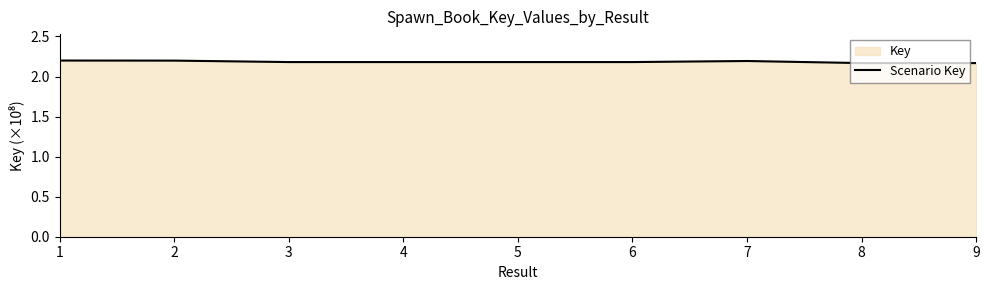

Between 6 and 1, which is larger?

1